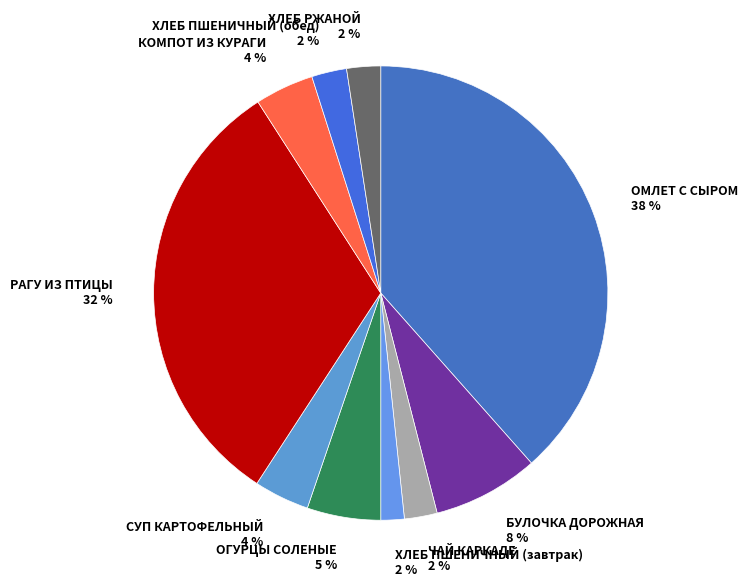

Is the sum of КОМПОТ ИЗ КУРАГИ and ХЛЕБ ПШЕНИЧНЫЙ (завтрак) greater than half?

No